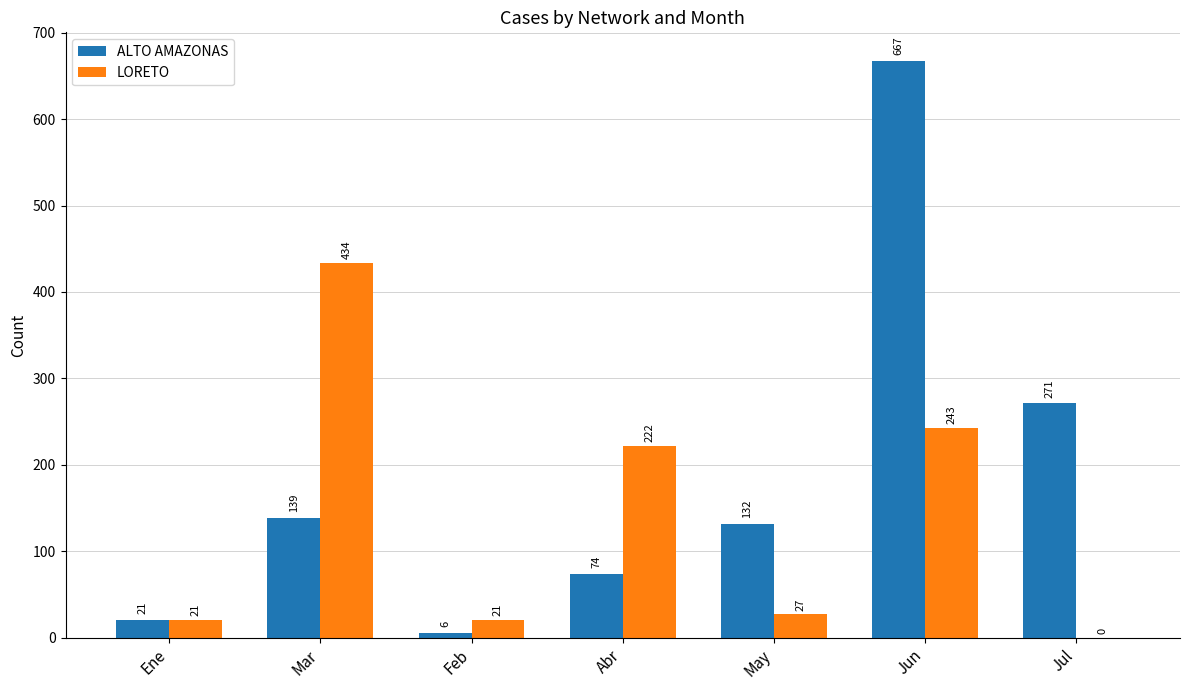

What is the difference between the ALTO AMAZONAS values at Jun and Ene?

646